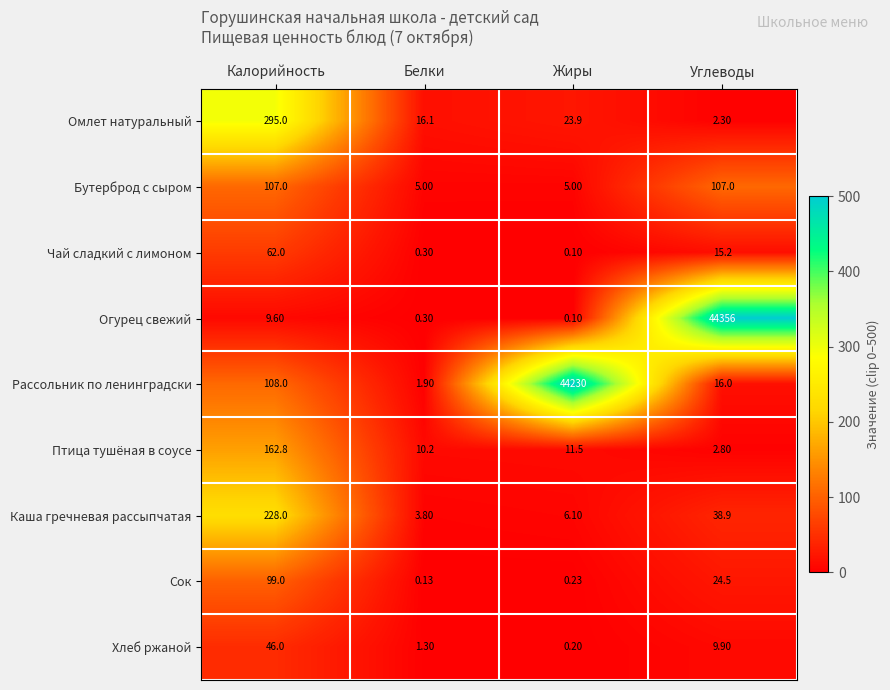

Rank the series by their maximum value, from lowest to highest.

Хлеб ржаной, Чай сладкий с лимоном, Сок, Бутерброд с сыром, Птица тушёная в соусе, Каша гречневая рассыпчатая, Омлет натуральный, Рассольник по ленинградски, Огурец свежий